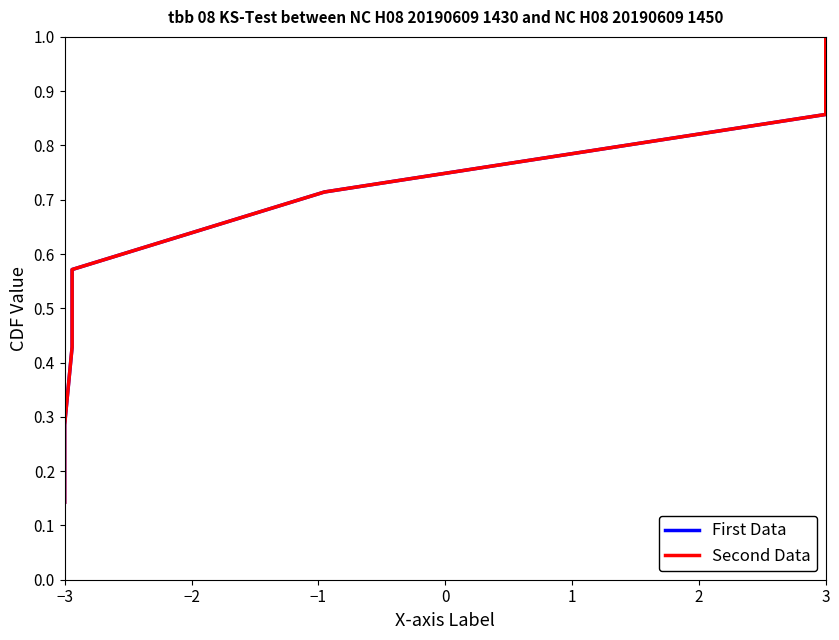

Which has a higher value, 3 or 1?

3